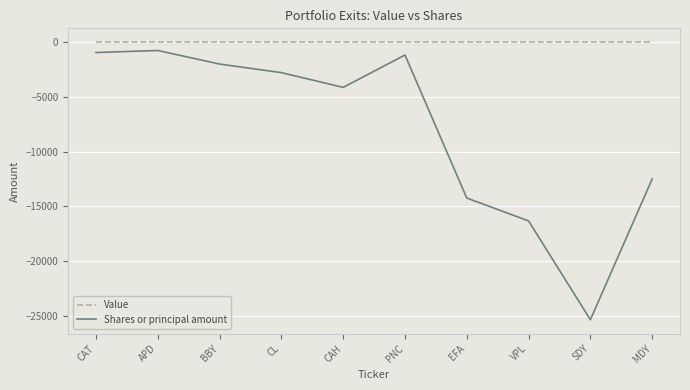

Does the chart have visible grid lines?

Yes